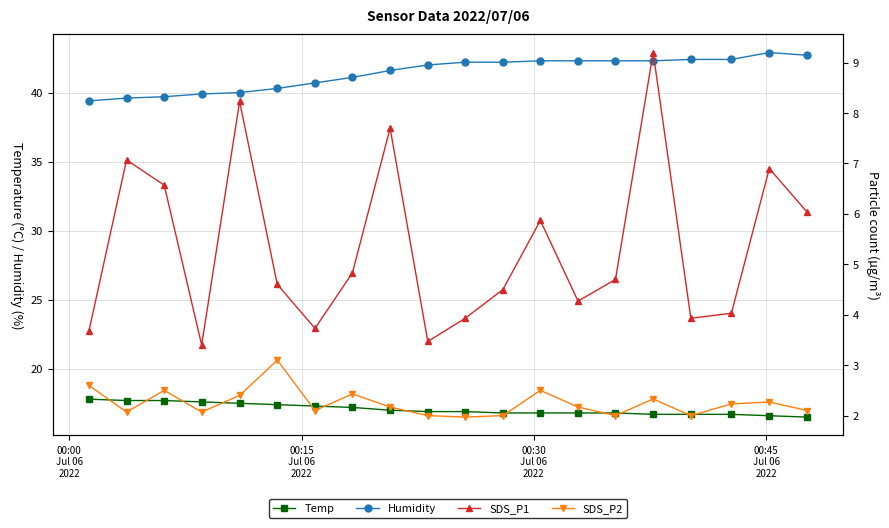

What is the value of the Humidity point at the 9th from the left?

41.6